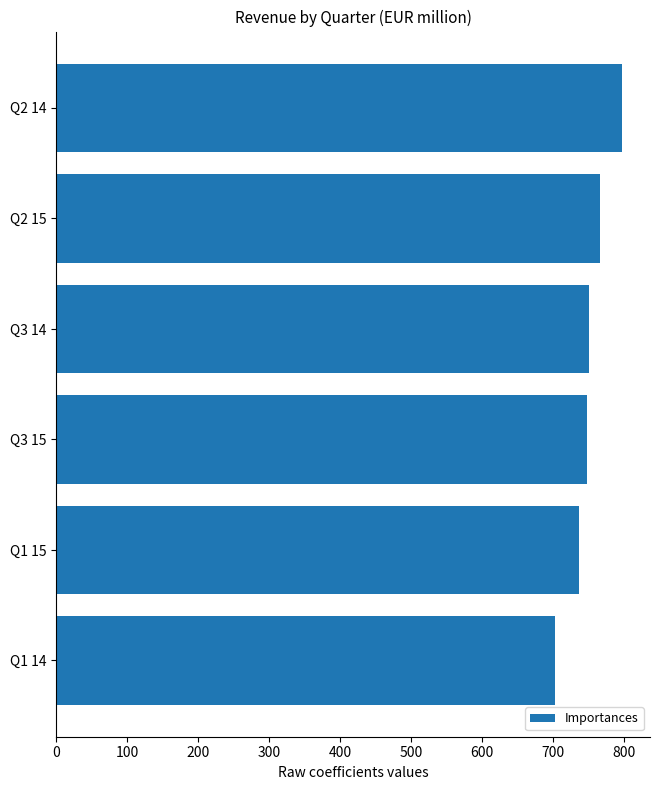

How many values are below 751?

3